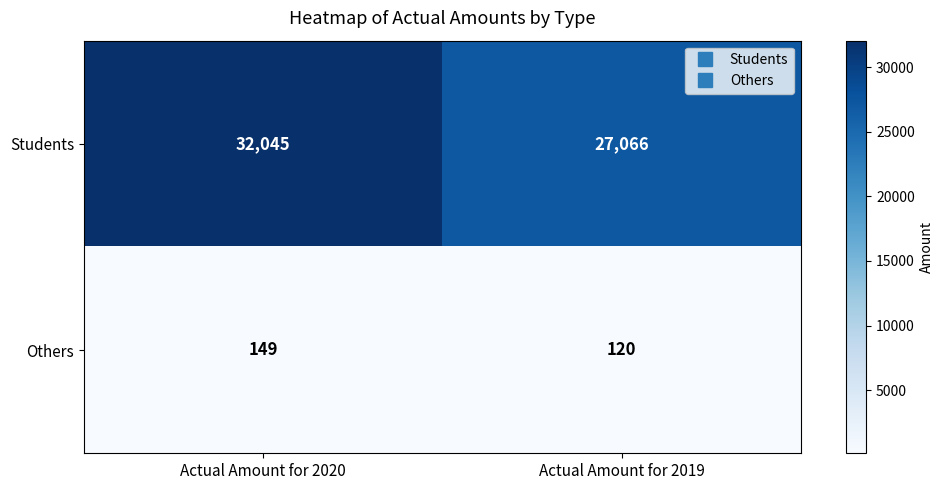

True or false: Students has a value of 6978 at Actual Amount for 2019.

False